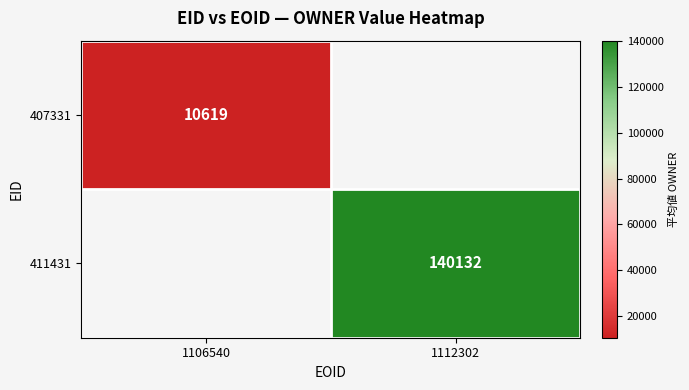

Count the number of data series in this chart.

2